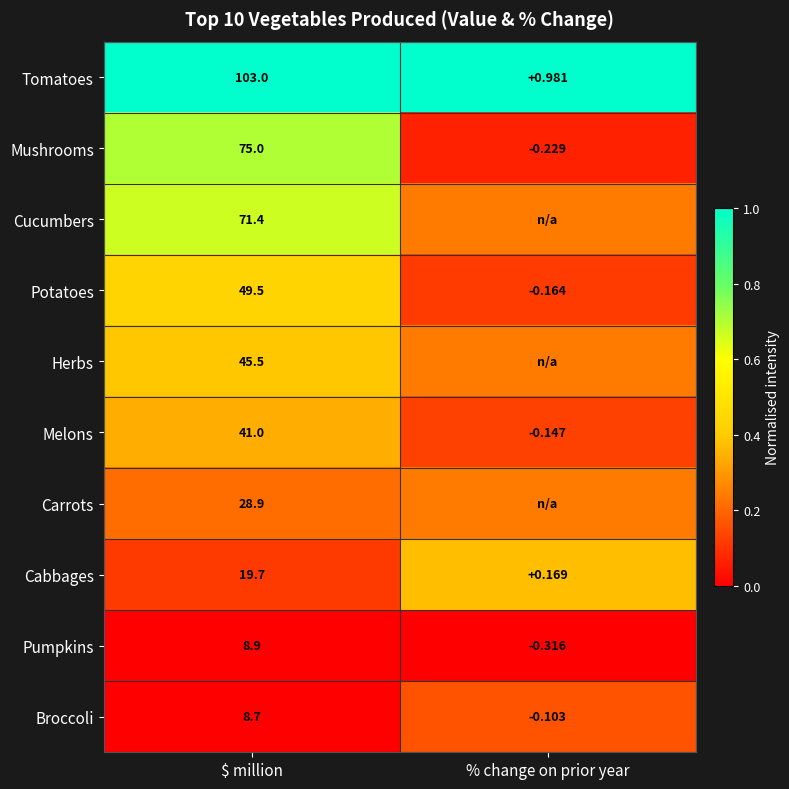

Which category has the highest value in the Cabbages series?

$ million